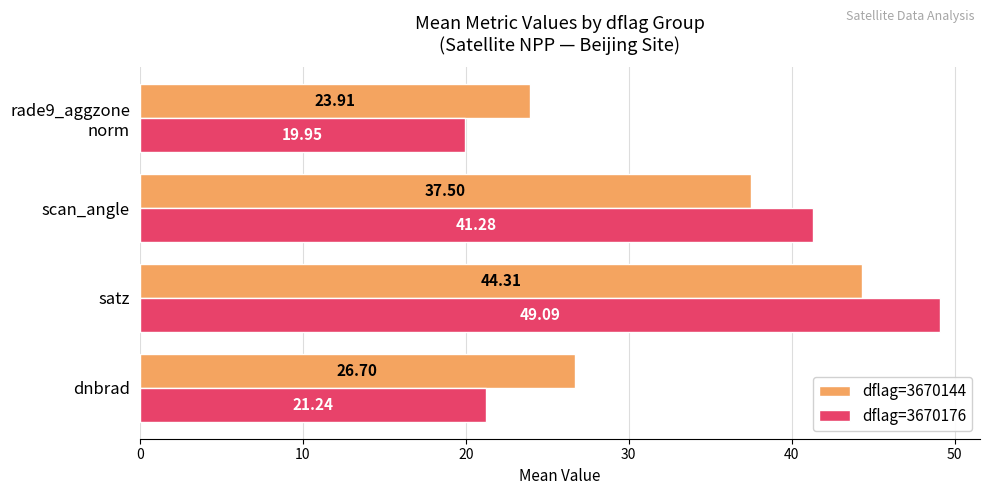

At which label does dflag=3670144 reach its peak?

satz